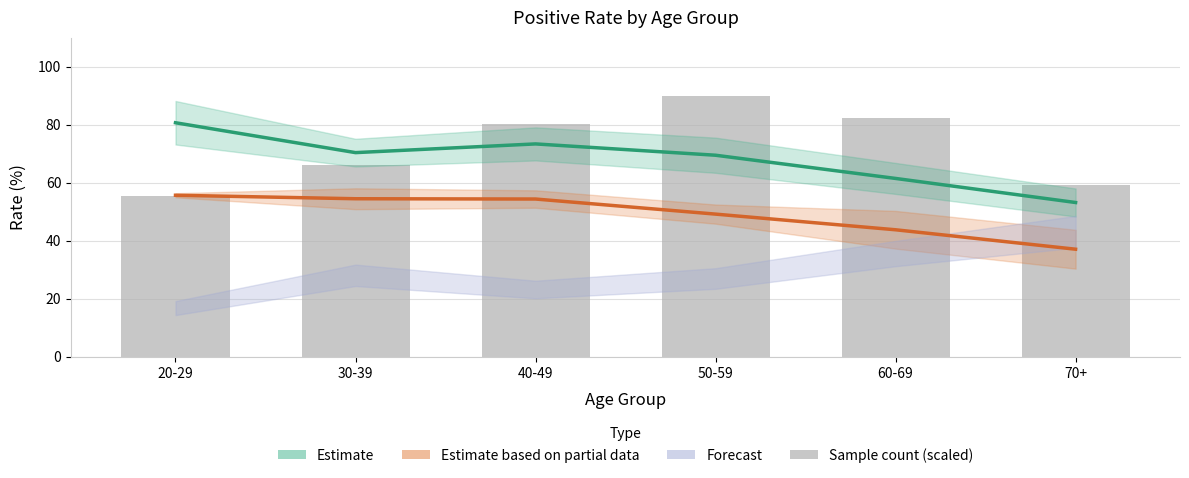

Rank the categories by value from highest to lowest.

50-59, 60-69, 40-49, 30-39, 70+, 20-29